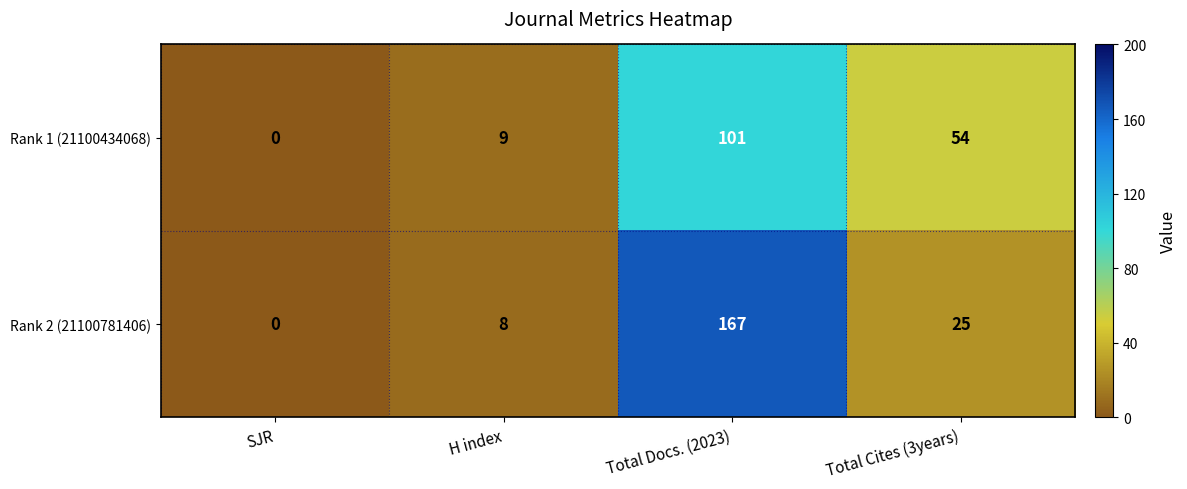

Which category has the lowest value in the Rank 2 (21100781406) series?

SJR